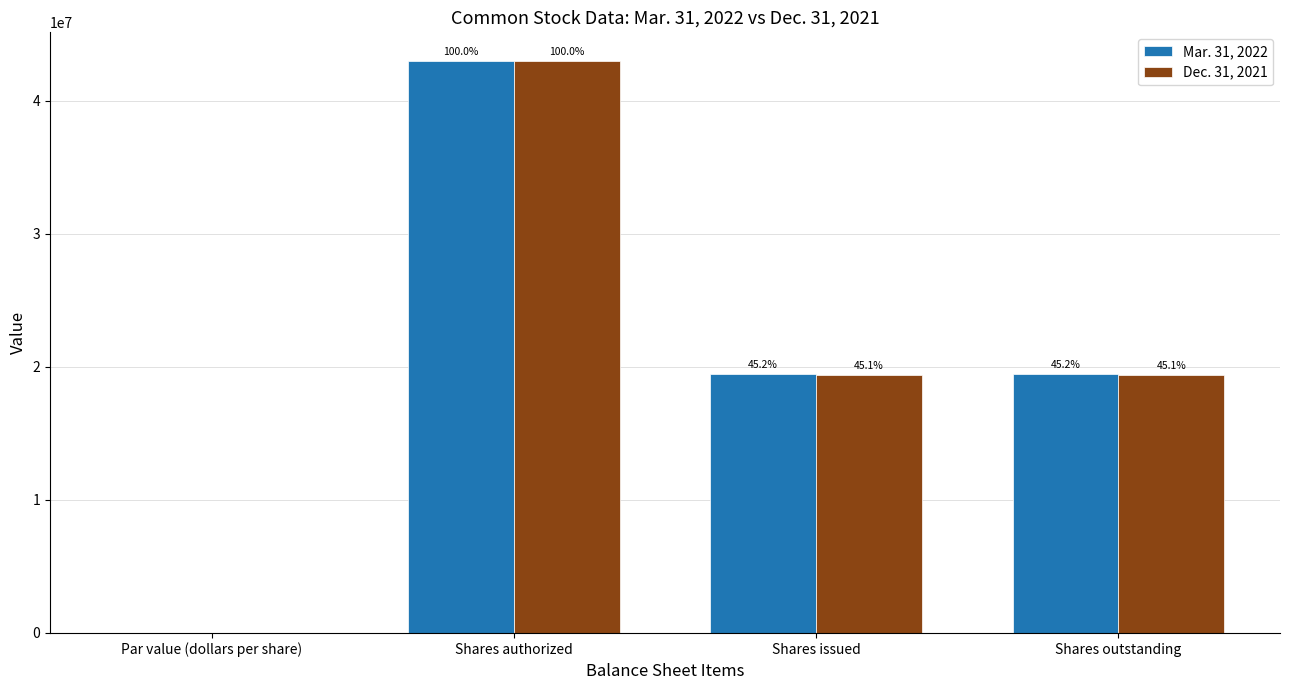

List the series in order of their overall mean, highest first.

Mar. 31, 2022, Dec. 31, 2021